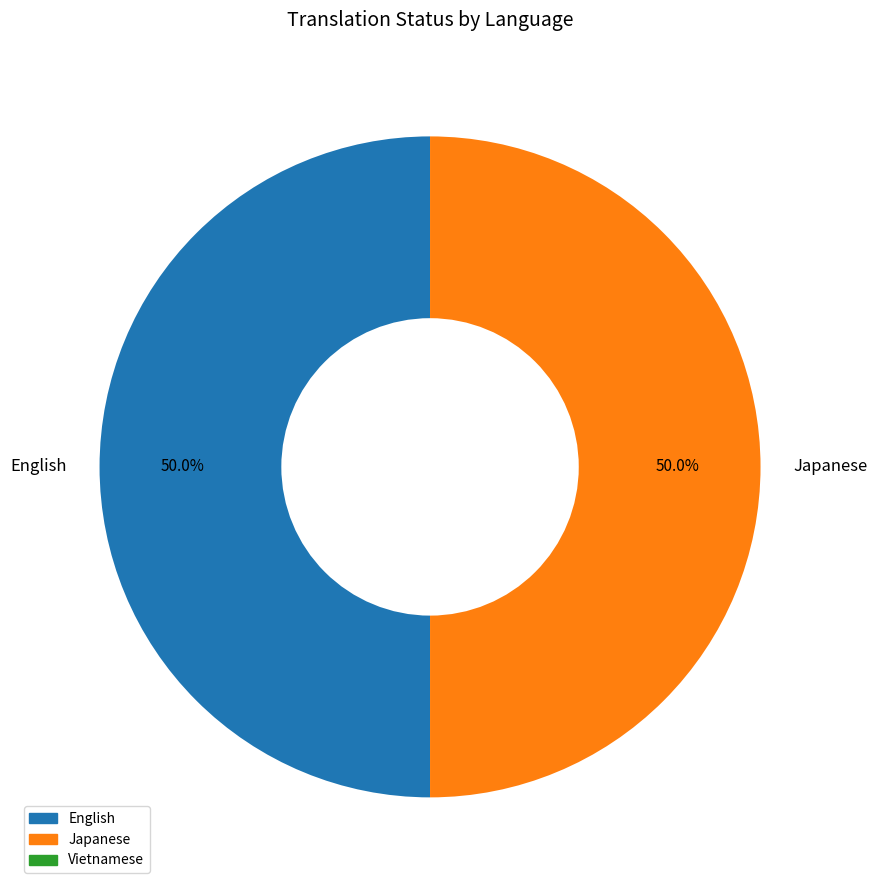

Combined, do Japanese and English account for over 50%?

Yes